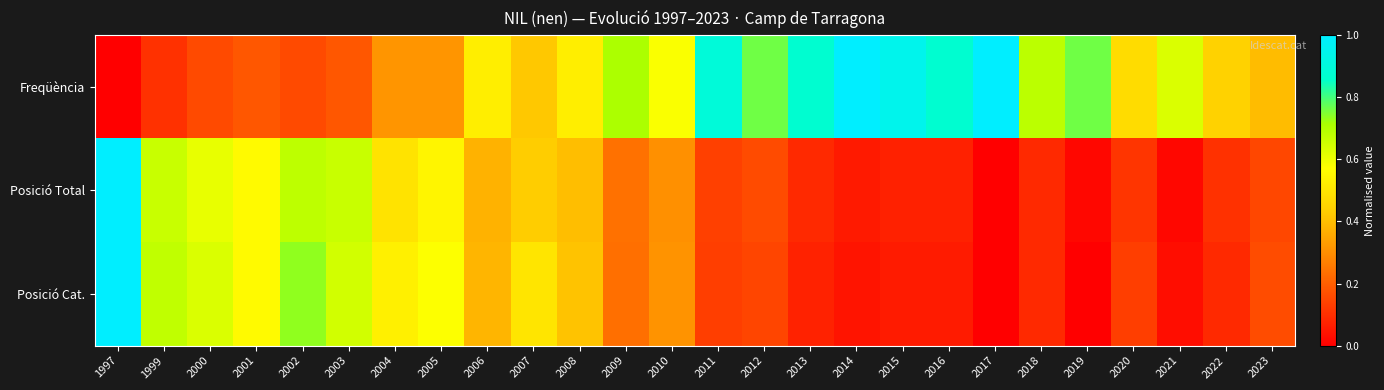

Reading left to right, what are all the values shown in this chart?

Freqüència: 1997=0.0	1999=0.1	2000=0.2	2001=0.2	2002=0.2	2003=0.2	2004=0.3	2005=0.3	2006=0.5	2007=0.4	2008=0.5	2009=0.7	2010=0.6	2011=0.9	2012=0.8	2013=0.9	2014=1.0	2015=0.9	2016=0.9	2017=1.0	2018=0.7	2019=0.8	2020=0.5	2021=0.6	2022=0.4	2023=0.4
Posició Total: 1997=1.0	1999=0.7	2000=0.6	2001=0.6	2002=0.7	2003=0.7	2004=0.5	2005=0.5	2006=0.4	2007=0.4	2008=0.4	2009=0.2	2010=0.3	2011=0.1	2012=0.2	2013=0.1	2014=0.1	2015=0.1	2016=0.1	2017=0.0	2018=0.1	2019=0.0	2020=0.1	2021=0.0	2022=0.1	2023=0.2
Posició Cat.: 1997=1.0	1999=0.7	2000=0.6	2001=0.6	2002=0.7	2003=0.6	2004=0.5	2005=0.6	2006=0.4	2007=0.5	2008=0.4	2009=0.2	2010=0.3	2011=0.1	2012=0.1	2013=0.1	2014=0.0	2015=0.1	2016=0.1	2017=0.0	2018=0.1	2019=0.0	2020=0.1	2021=0.0	2022=0.1	2023=0.2